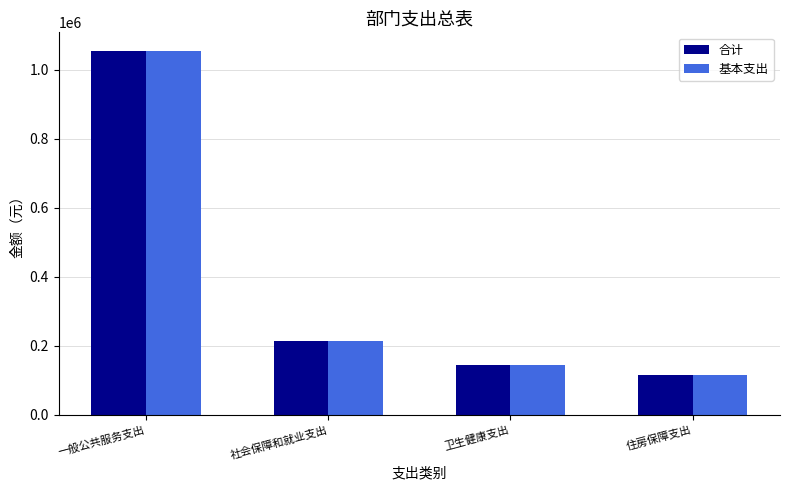

Reading right to left, list all the values displayed in this chart.

合计: 住房保障支出=115524.0	卫生健康支出=144323.2	社会保障和就业支出=213437.1	一般公共服务支出=1056464.1
基本支出: 住房保障支出=115524.0	卫生健康支出=144323.2	社会保障和就业支出=213437.1	一般公共服务支出=1056464.1